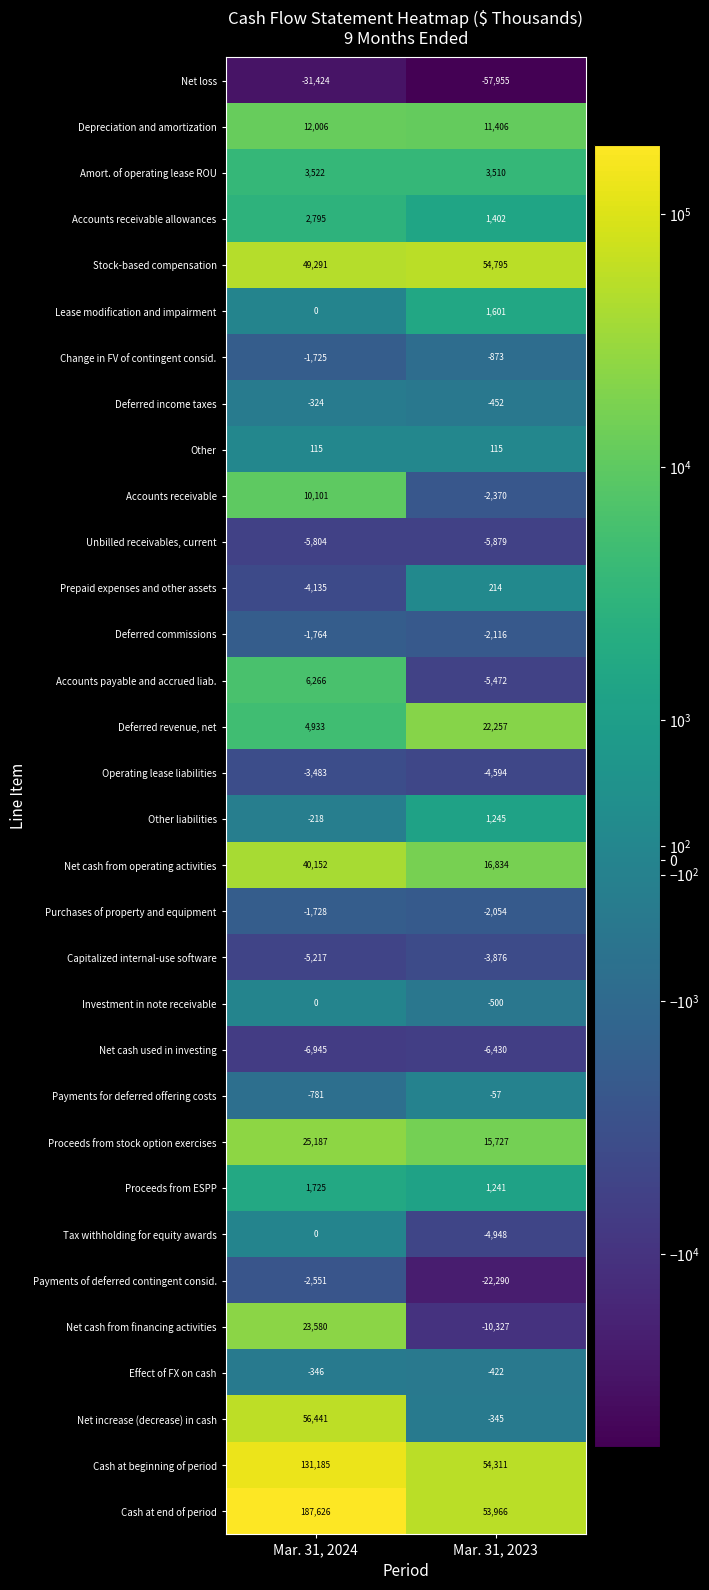

Between Mar. 31, 2024 and Mar. 31, 2023, which series saw the biggest shift?

Cash at end of period